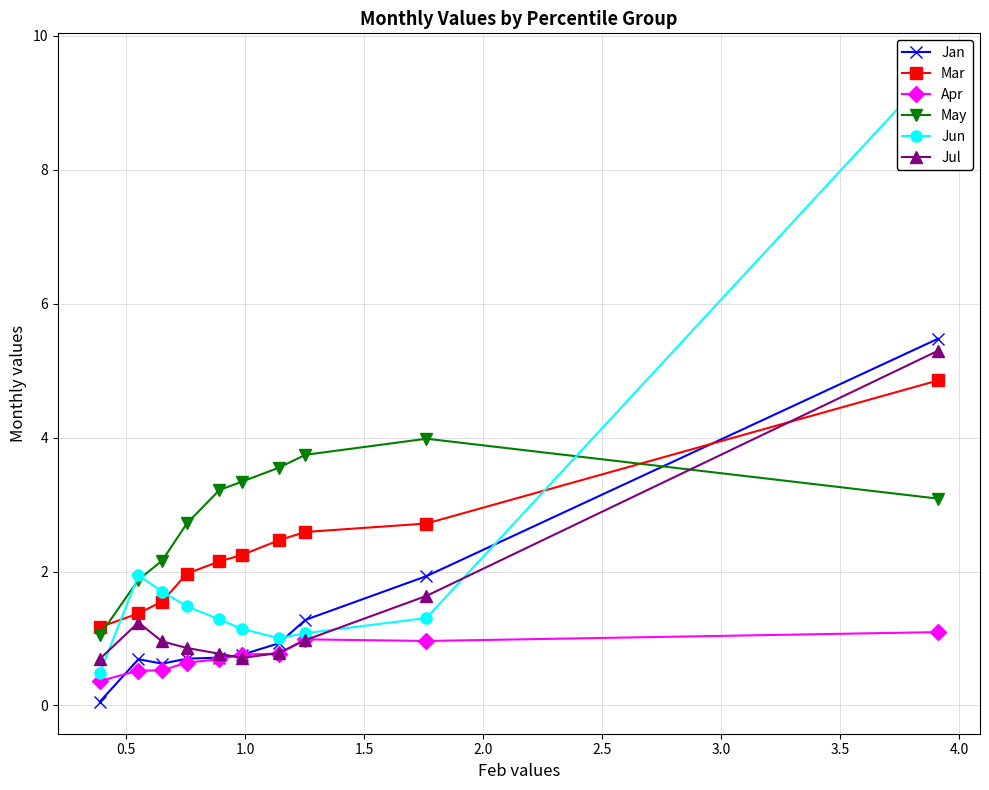

What is the highest value of the Jul series?

5.3